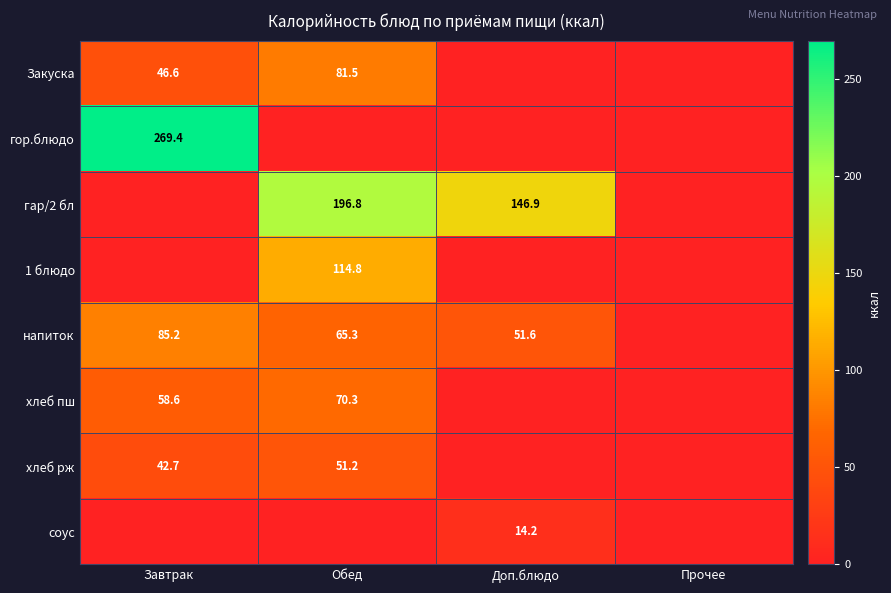

The value of хлеб рж at Завтрак is 42.7. True or false?

True